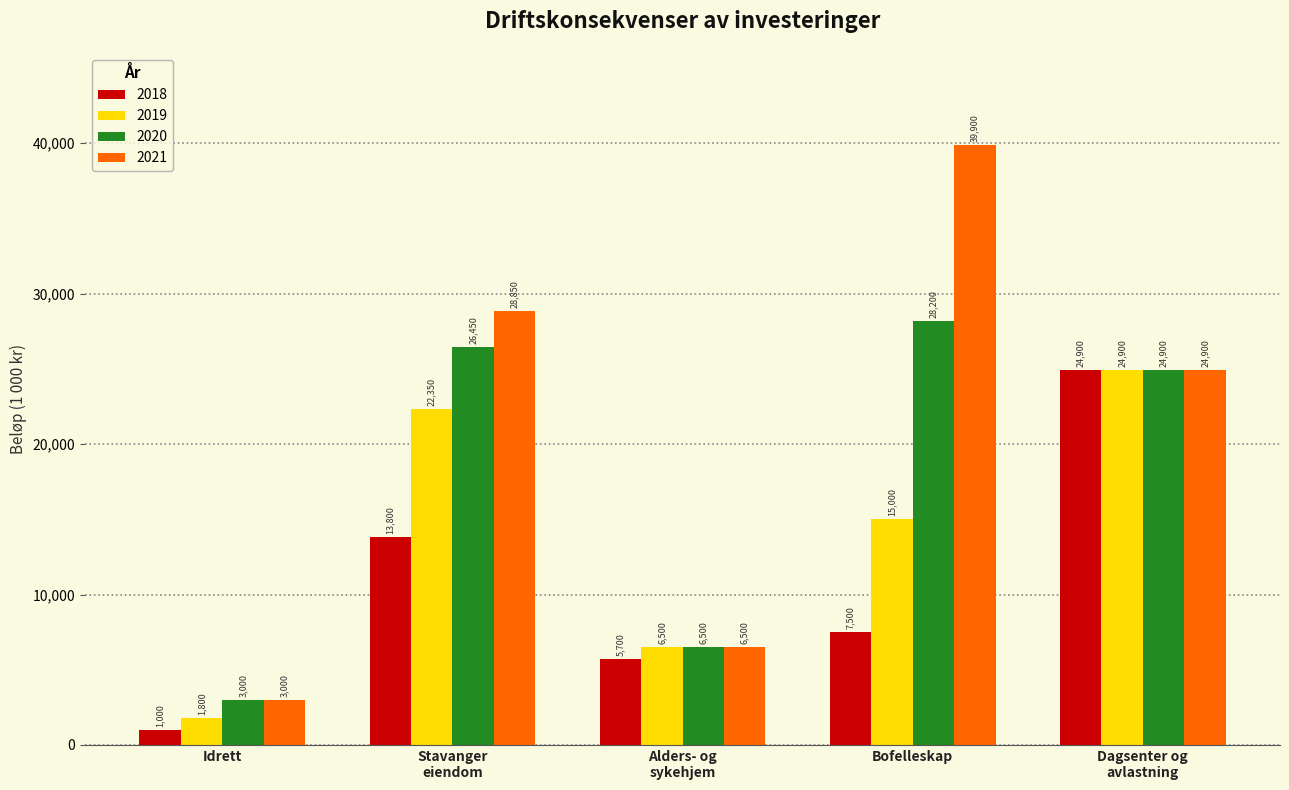

Which series has the widest spread of values?

2021